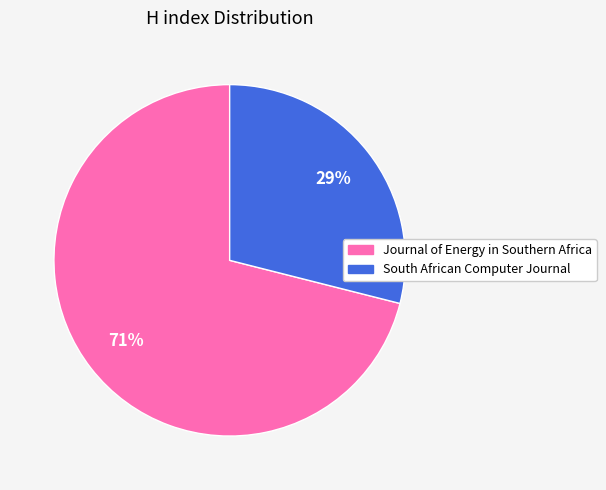

To the nearest percent, what is the average slice percentage?

50%